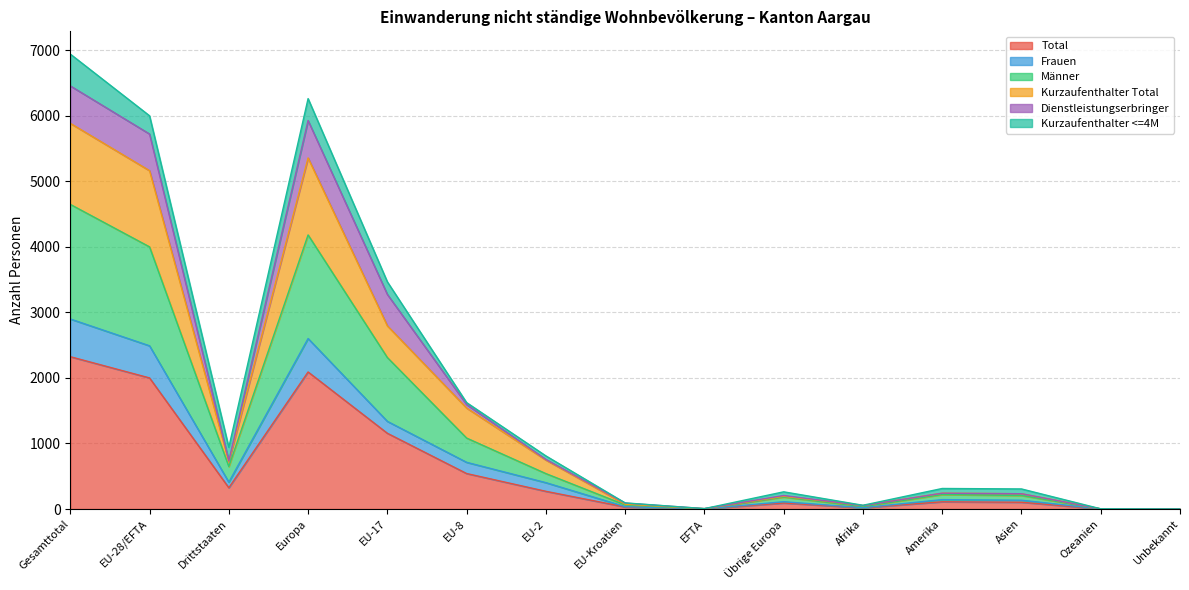

True or false: Kurzaufenthalter Total and Frauen intersect in this chart.

False